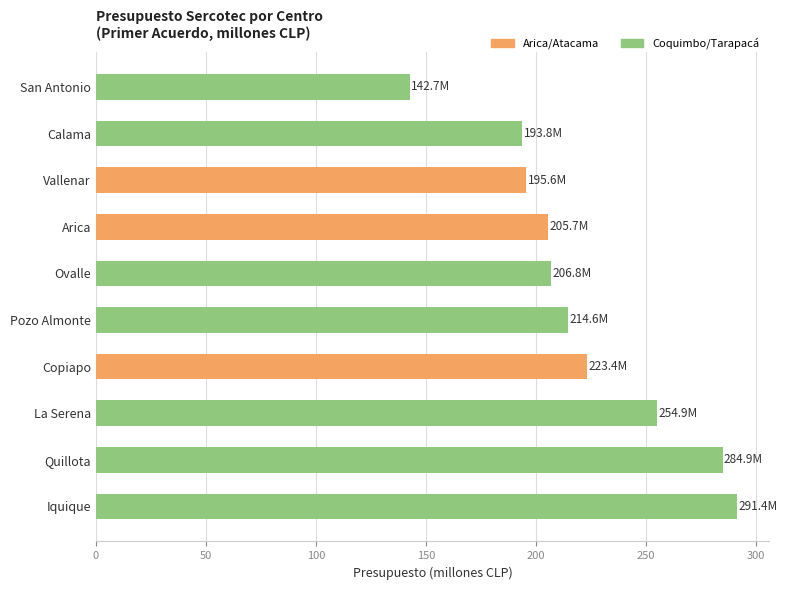

What is the sum of all values?

2213.7